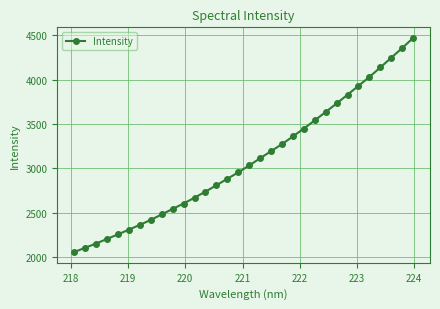

What is the value of the 27th point from the left?

3929.5